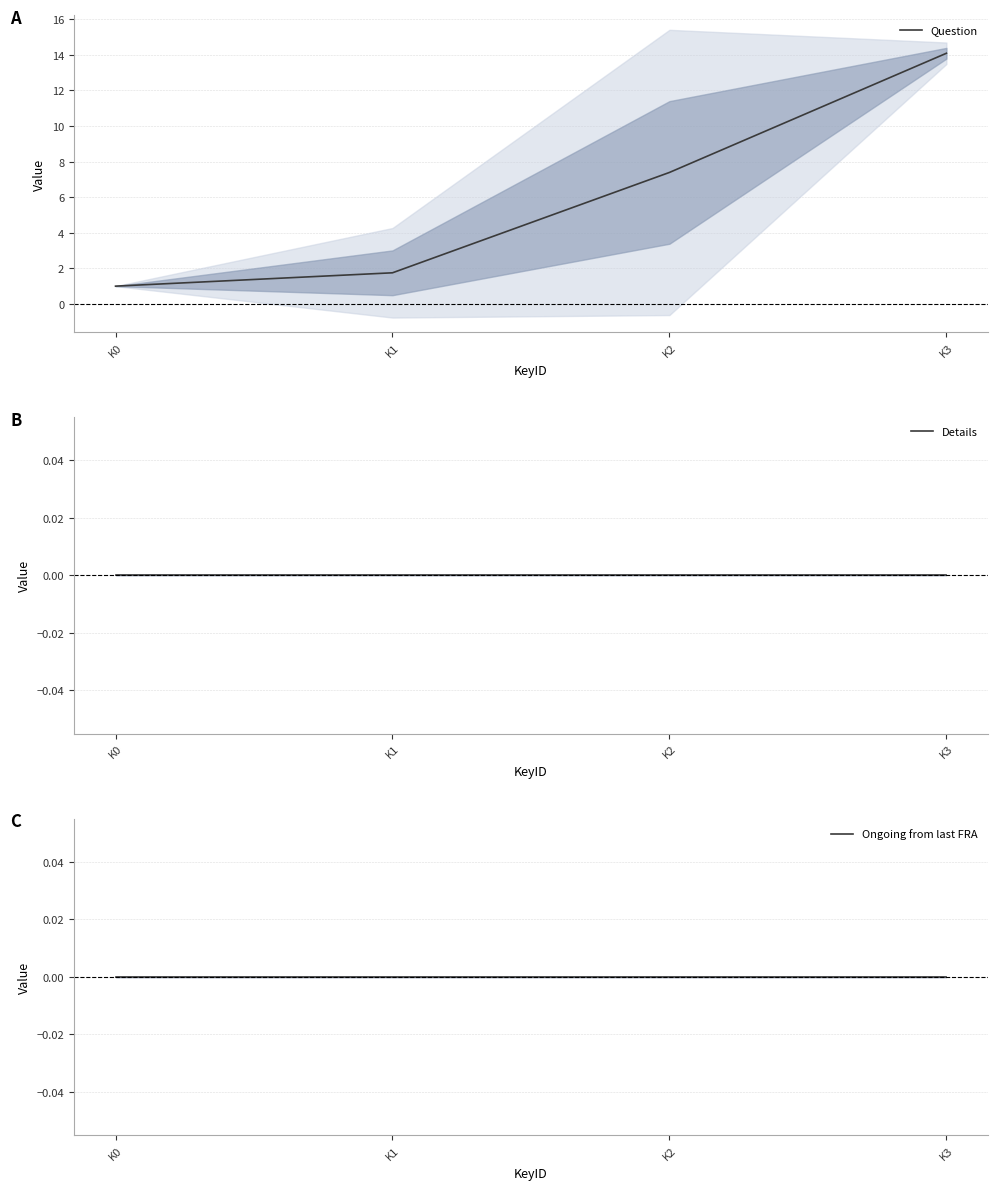

What are all the series names shown in the legend?

Question, Details, Ongoing from last FRA